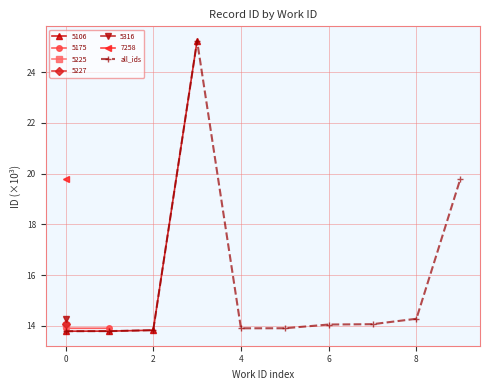

How many interior local valleys (lower than both neighbors) does the data have?

1